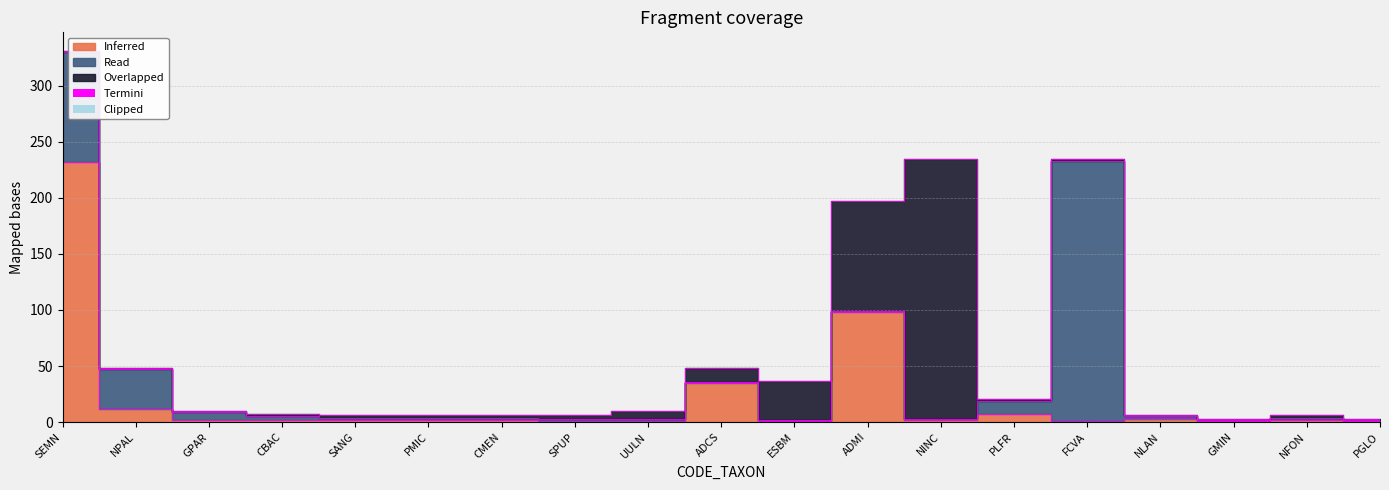

True or false: Overlapped has more than 2 points higher than both neighbors.

False